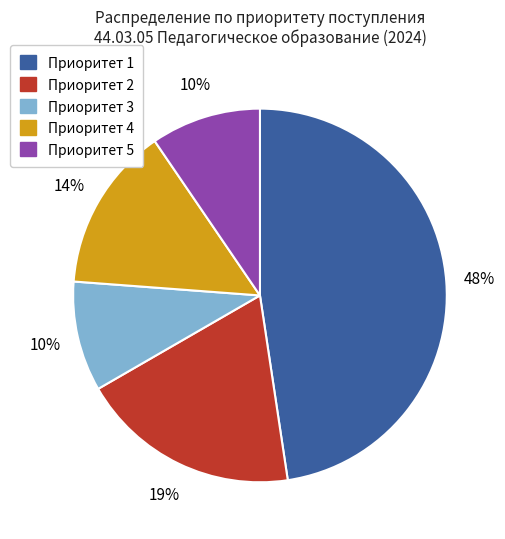

Between Приоритет 4 and Приоритет 1, which is larger?

Приоритет 1